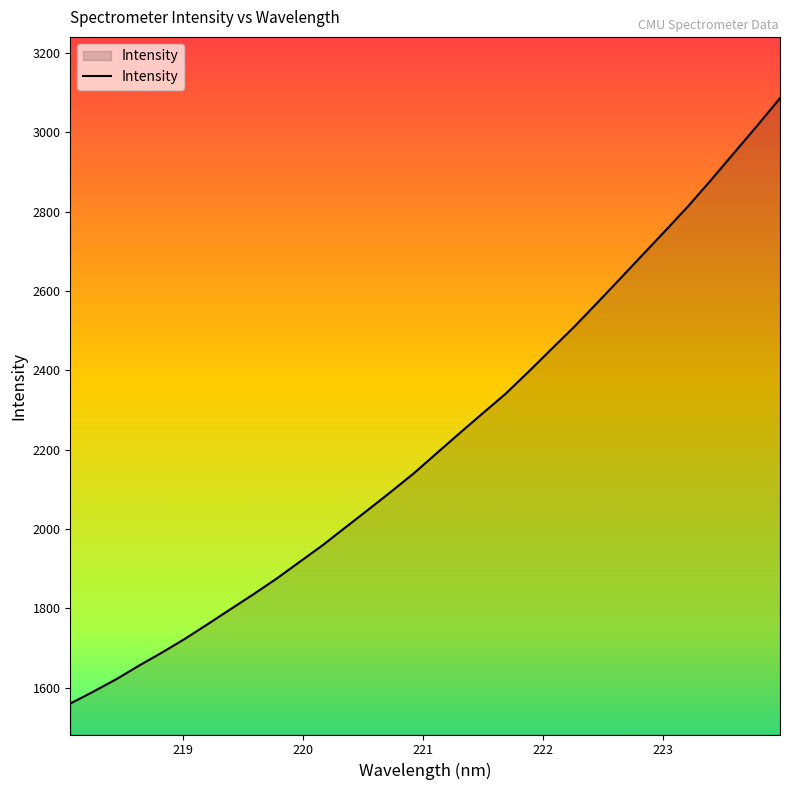

What is the difference between the maximum and minimum values?

1526.4